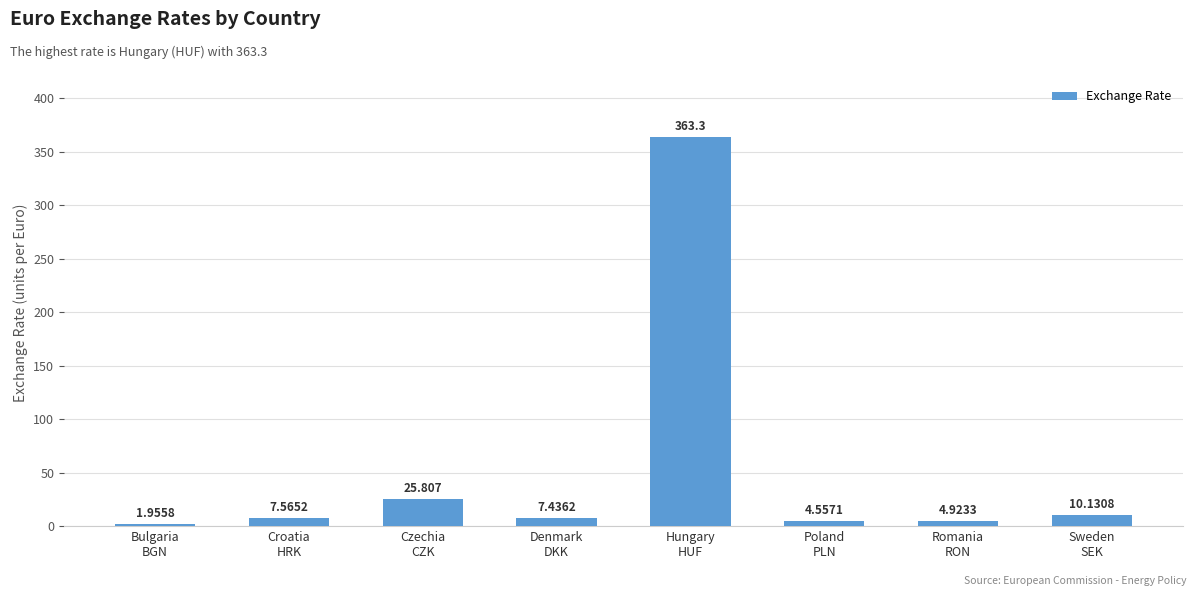

What is the ratio of the value at Czechia
CZK to the value at Sweden
SEK?

2.5